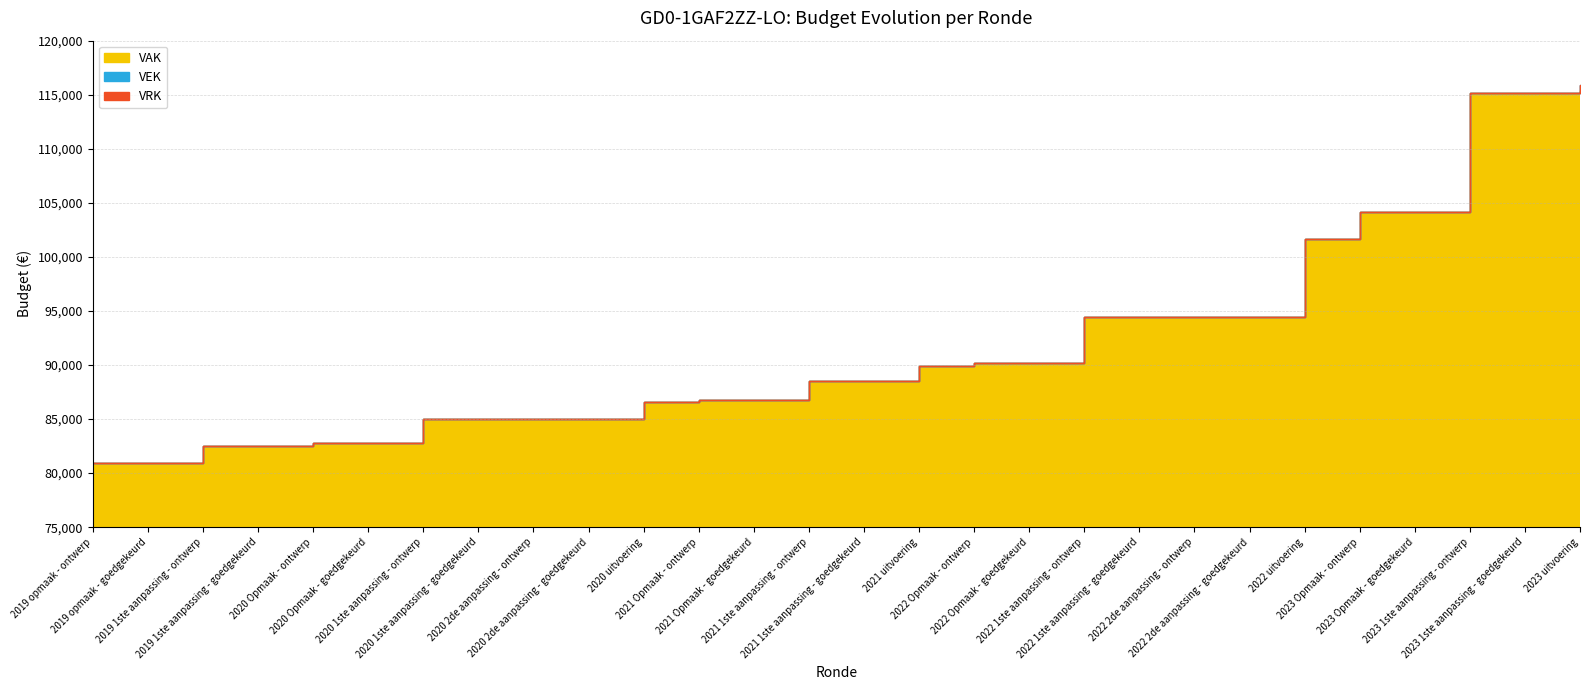

At which label is VRK closest to 0?

2019 opmaak - ontwerp